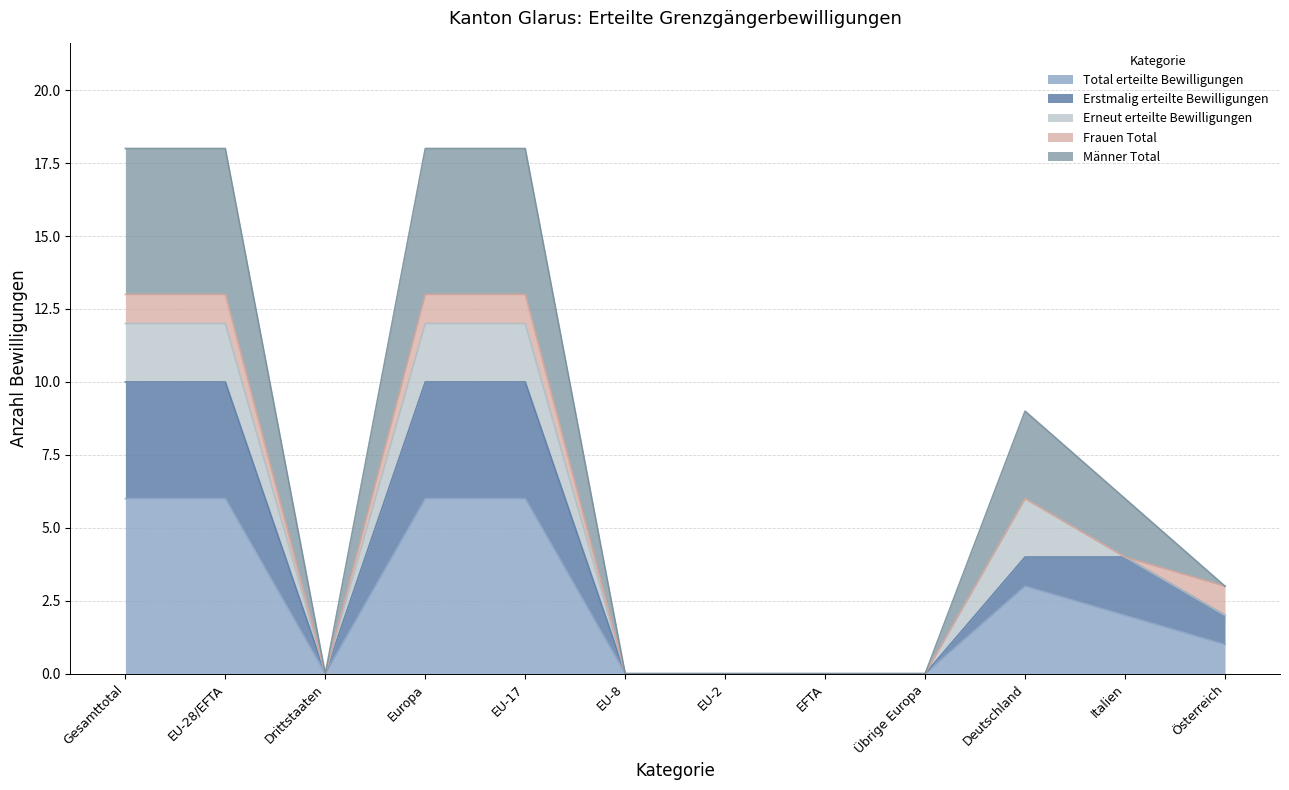

Which category has the lowest value in the Erstmalig erteilte Bewilligungen series?

Drittstaaten